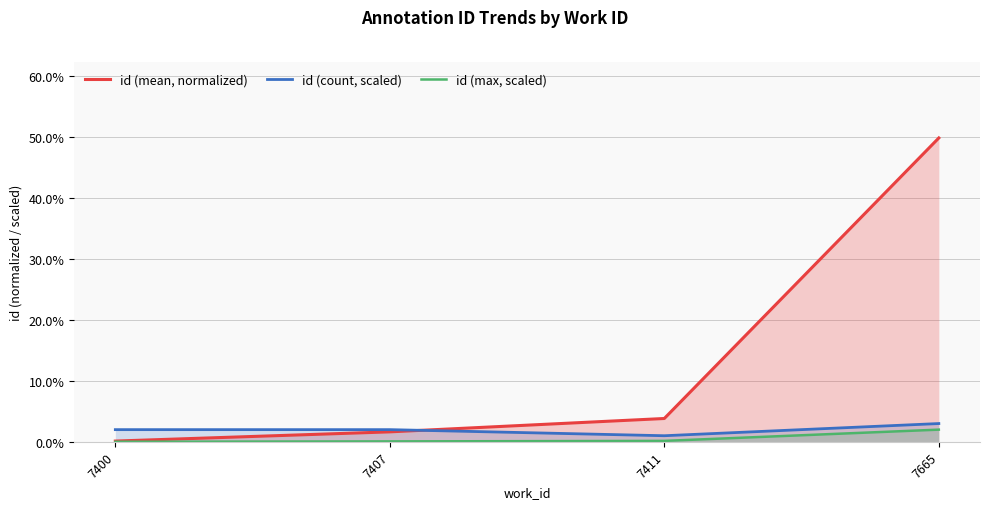

How many times do id (count, scaled) and id (mean, normalized) cross each other?

1